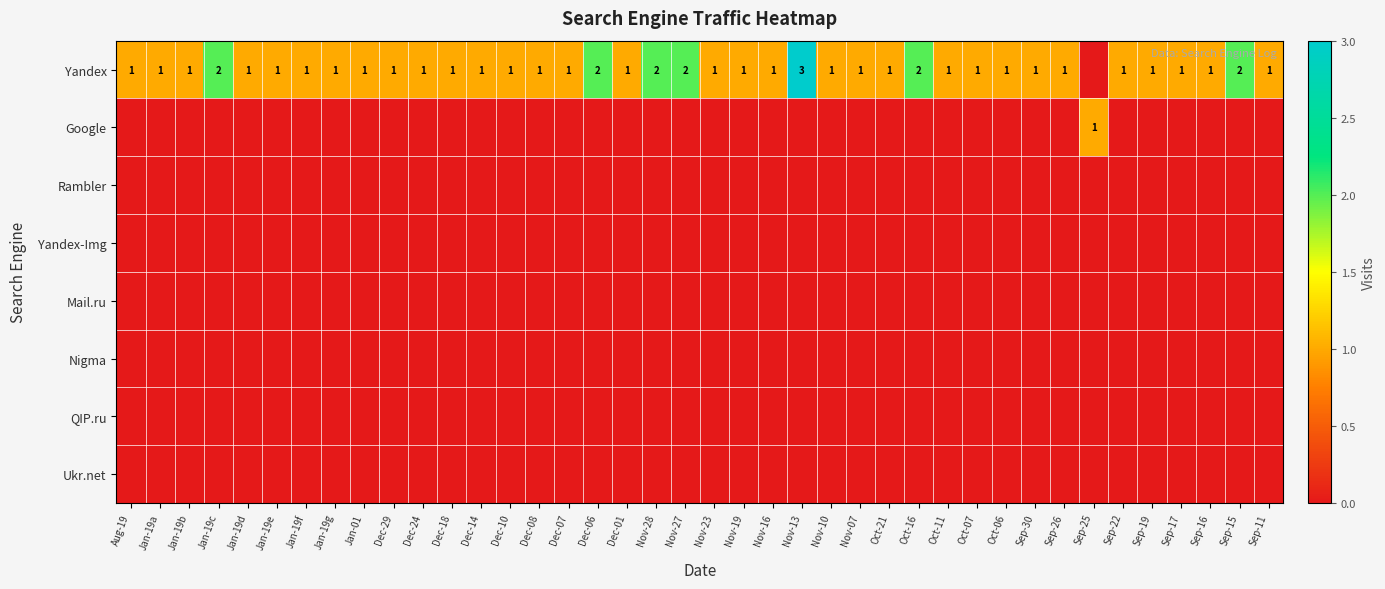

How many distinct data groups are displayed?

8